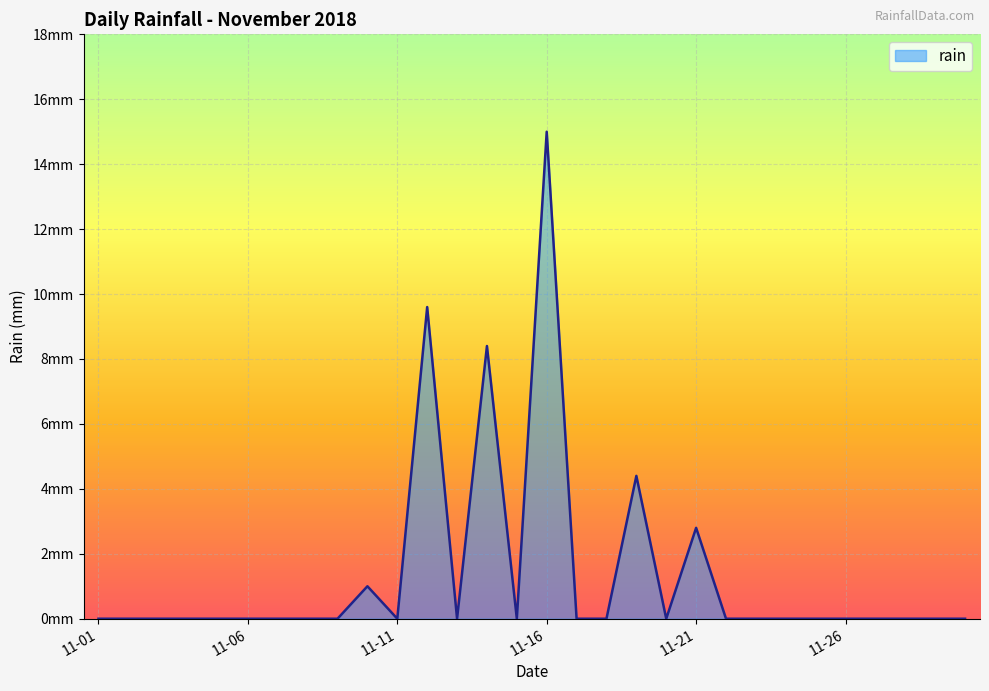

What is the difference between the maximum and minimum values?

15.0